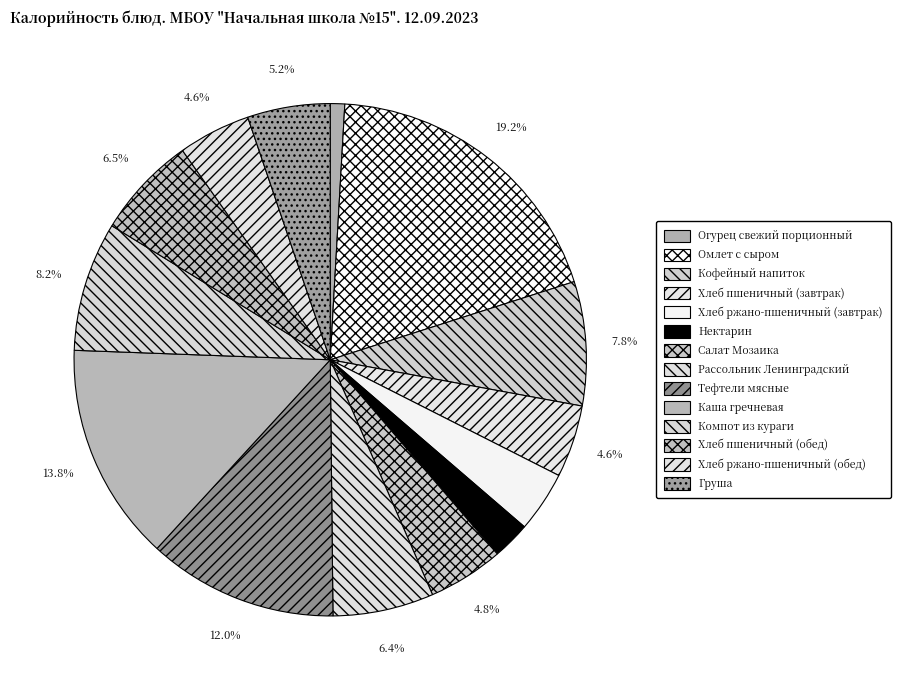

Which has a higher value, Хлеб ржано-пшеничный (обед) or Салат Мозаика?

Салат Мозаика